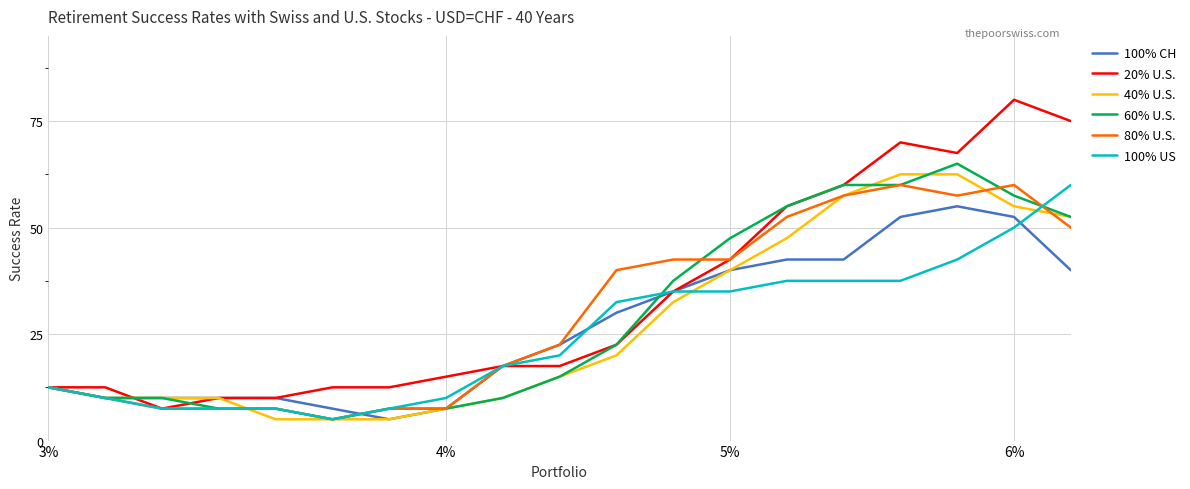

Is this an area chart (filled region under the line)?

No